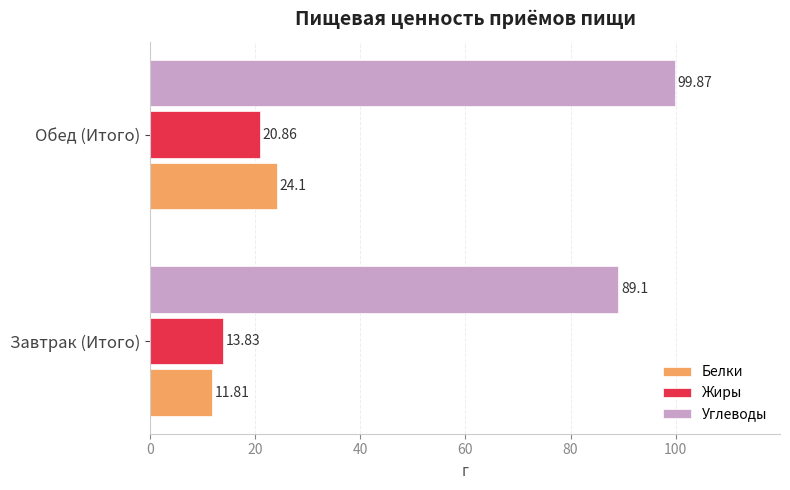

Which series has the largest range (max minus min)?

Белки